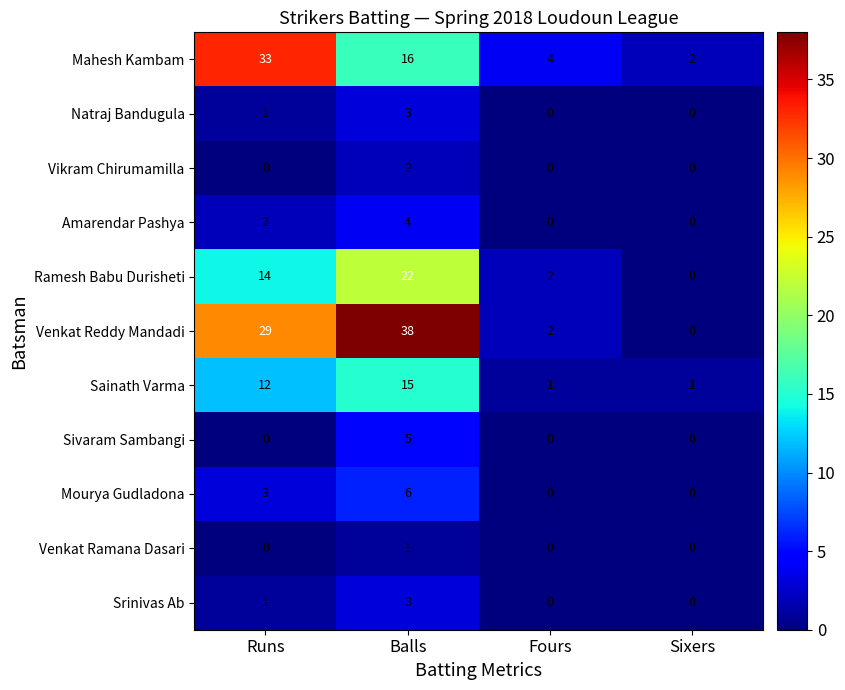

Is it true that Venkat Ramana Dasari equals 1 at Balls?

True